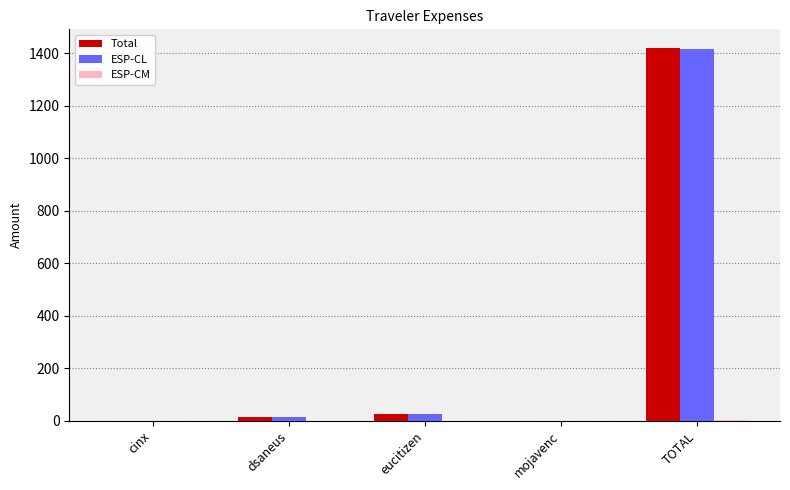

At which category is the sum across all series the highest?

TOTAL